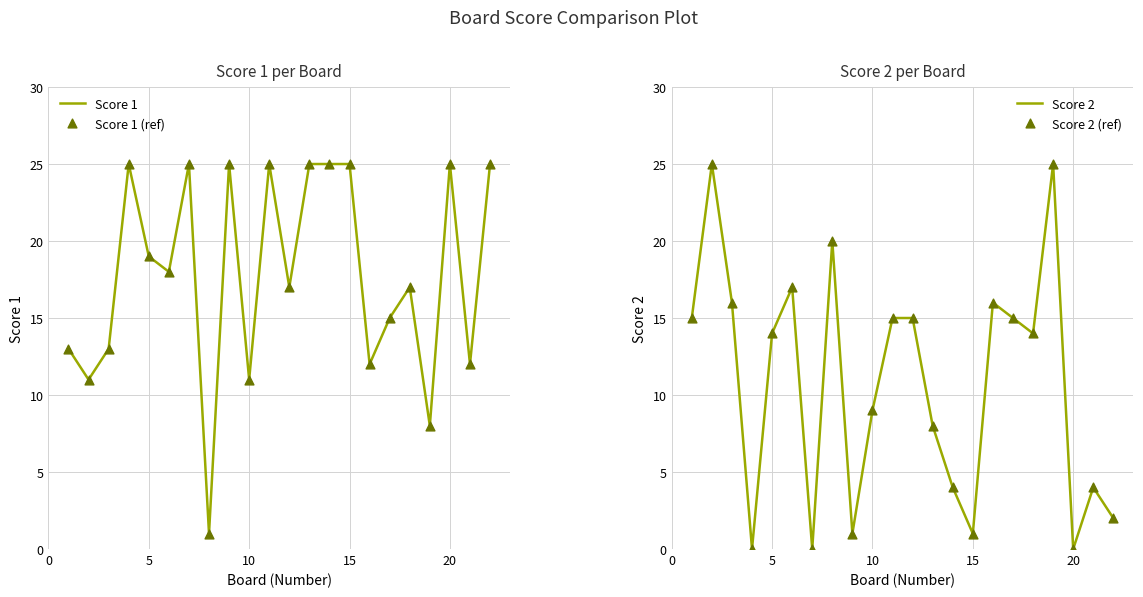

What are all the series names shown in the legend?

Score 1, Score 1 (ref), Score 2, Score 2 (ref)